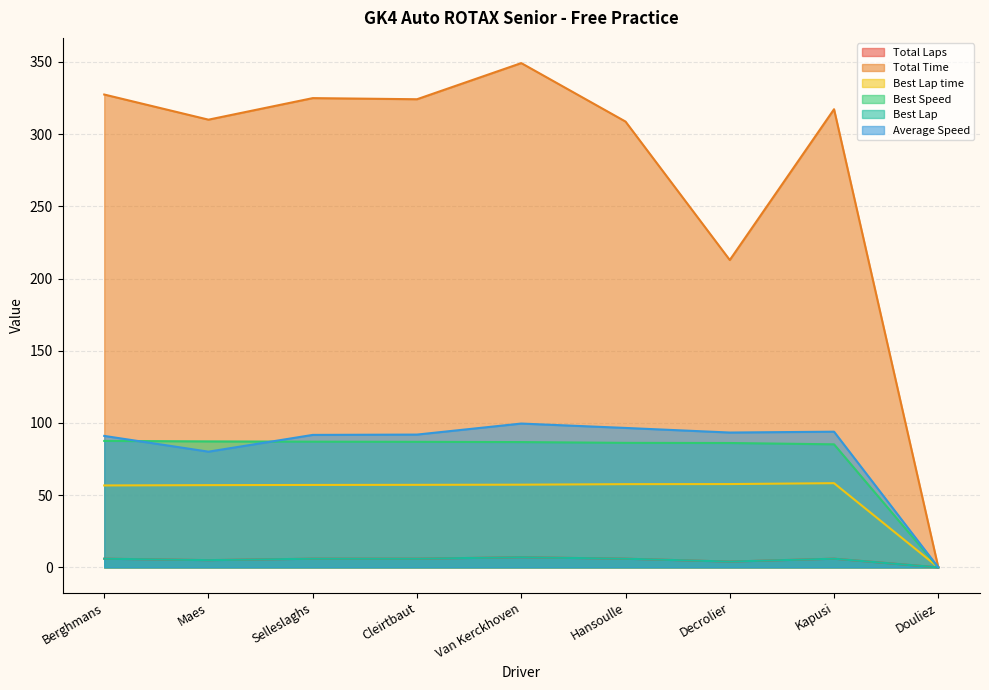

What is the maximum value shown in the chart?

349.2